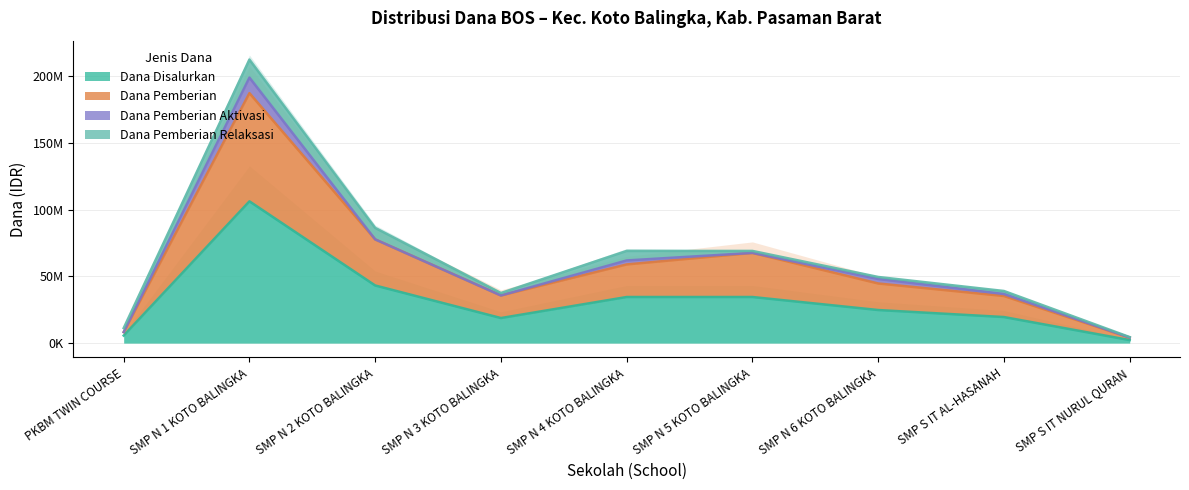

Which label corresponds to the largest value in the chart?

SMP N 1 KOTO BALINGKA